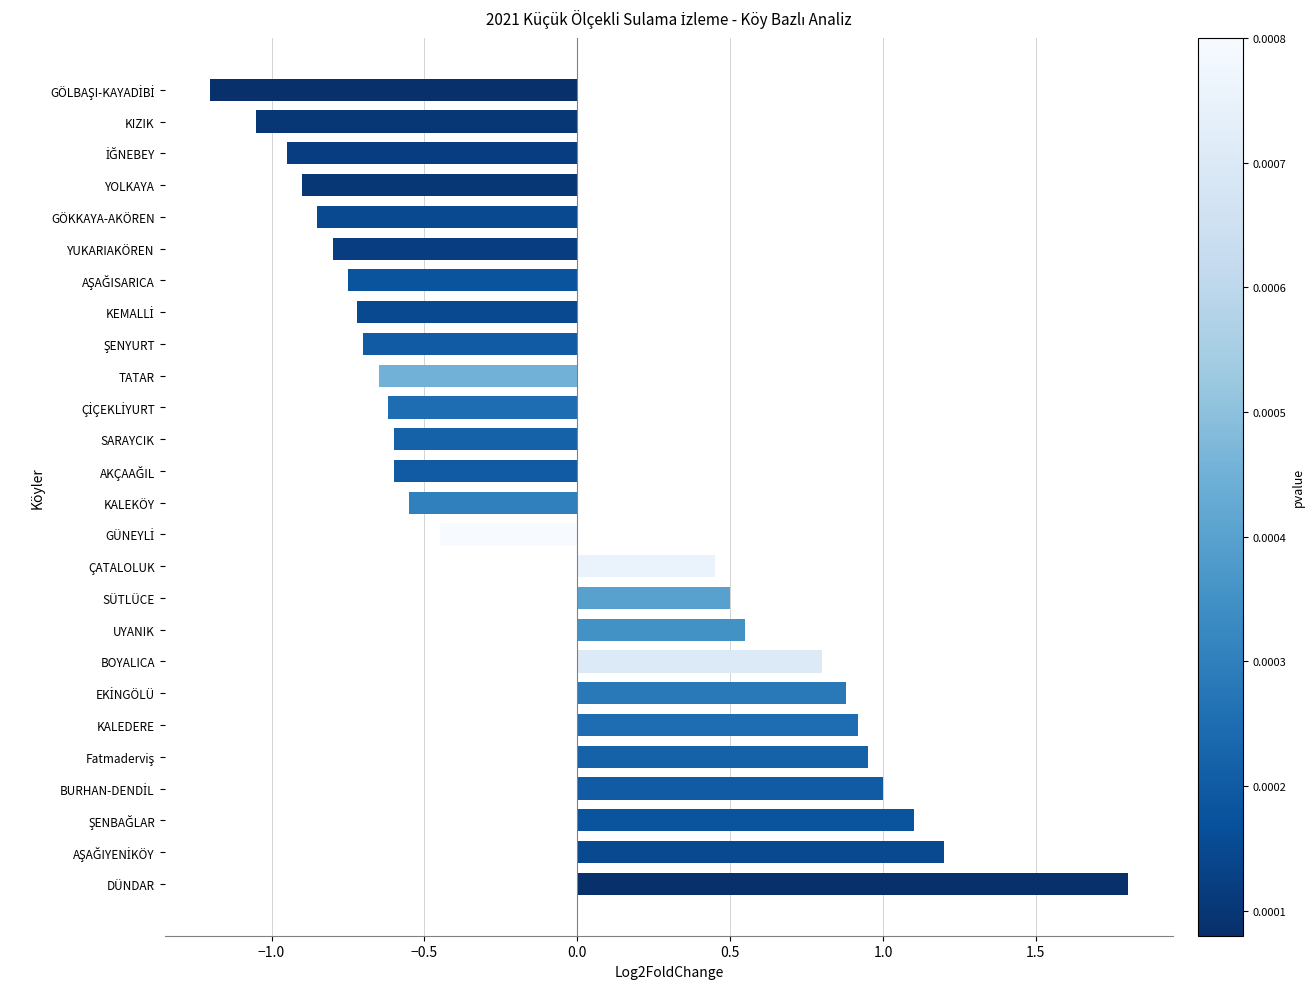

The chart shows a value of -0.4 at YOLKAYA. True or false?

False